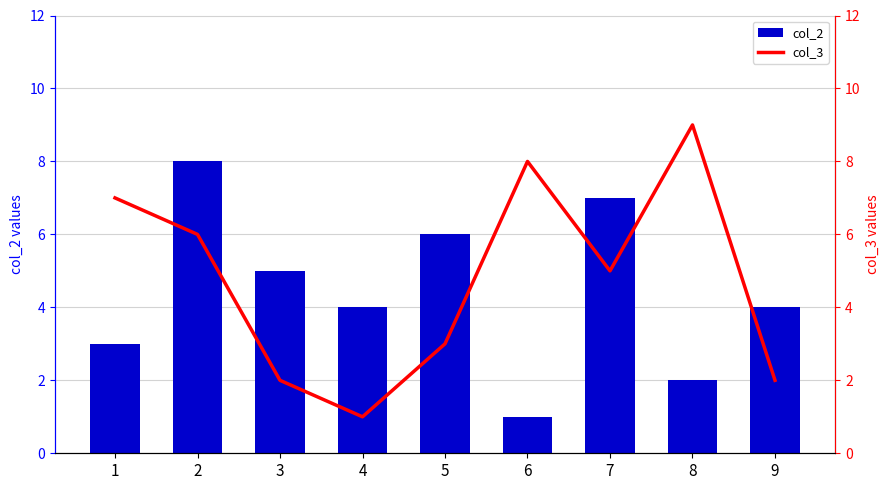

Which has a higher value, 2 or 4?

2